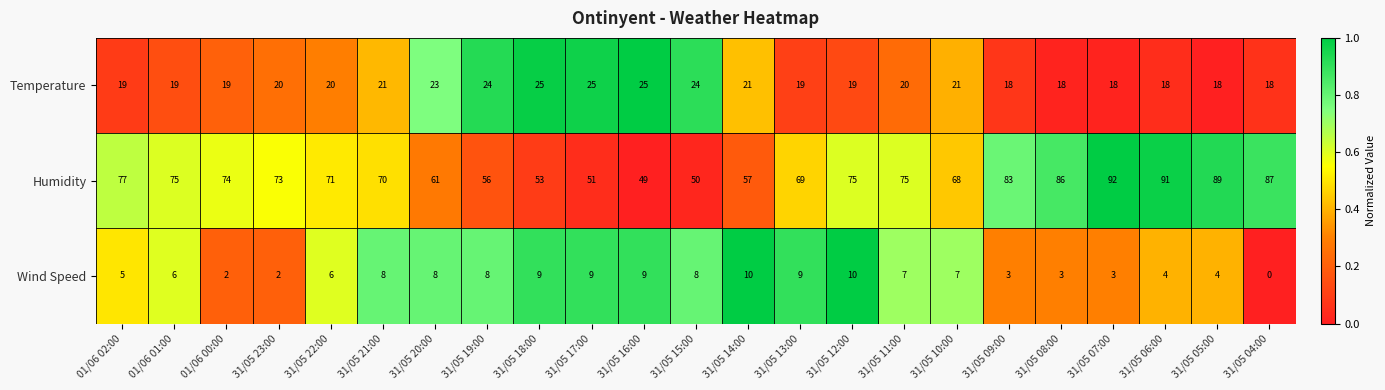

What is the average value of the Wind Speed series?

6